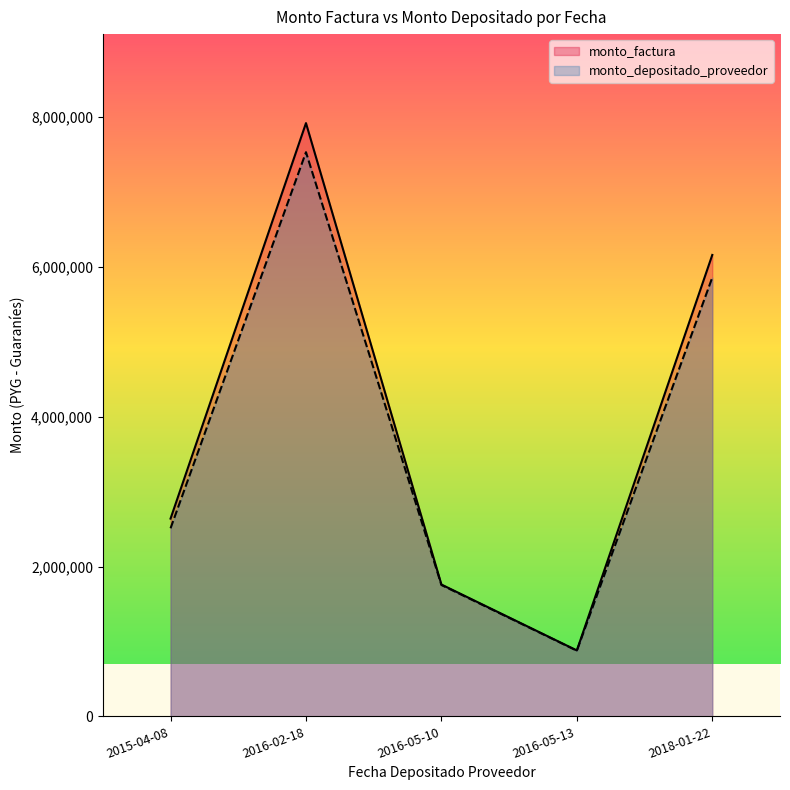

Which category has the highest value across all series?

2016-02-18